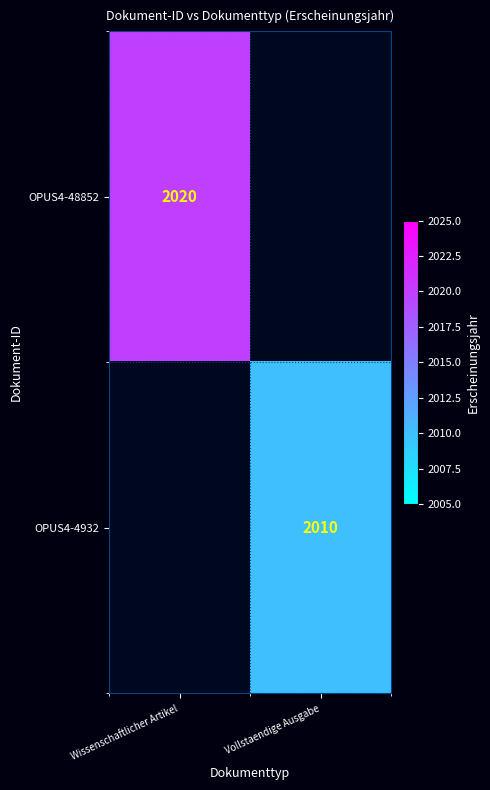

Is the value of OPUS4-4932 at Vollstaendige Ausgabe greater than the value of OPUS4-48852 at Wissenschaftlicher Artikel?

No